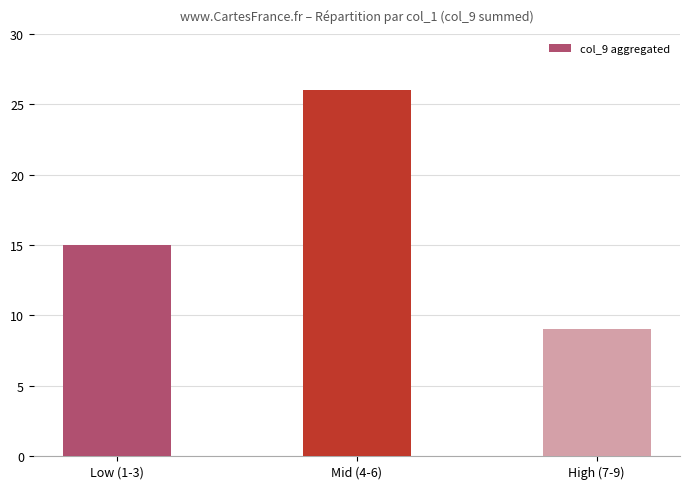

What position from the left is High (7-9)?

3